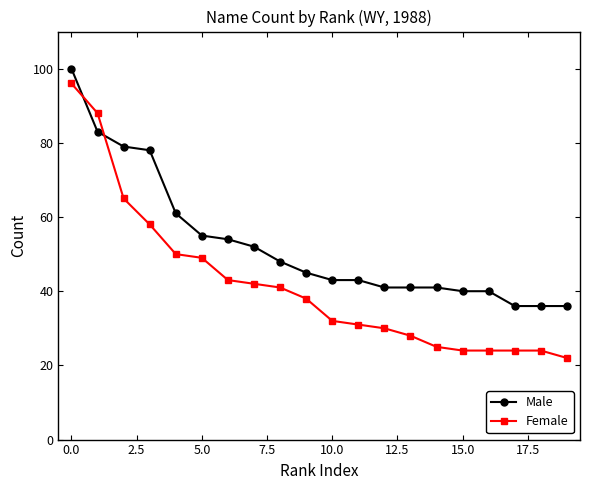

Does the chart display data point markers on the line(s)?

Yes